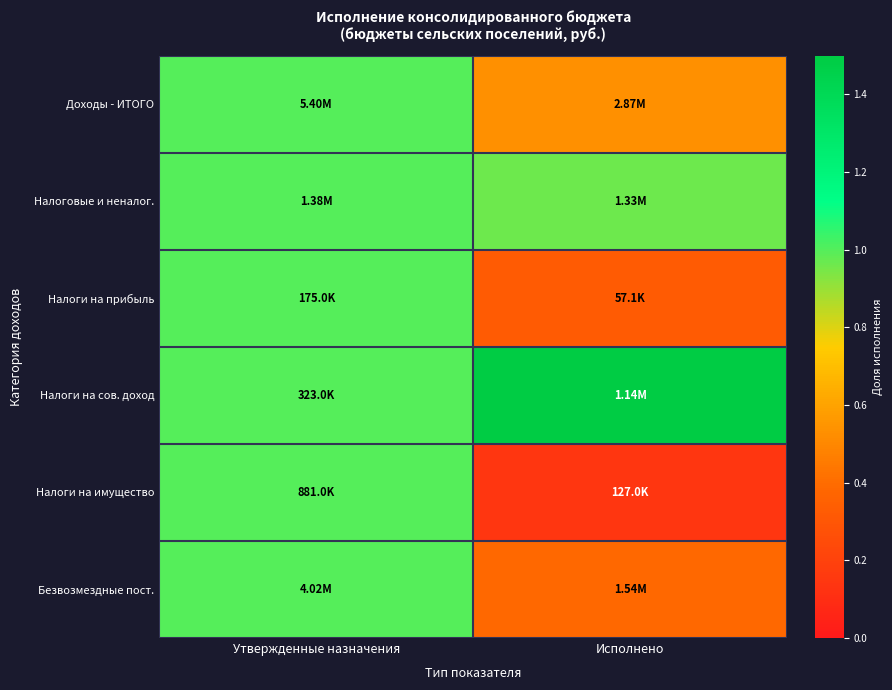

Reading left to right, transcribe all the data shown in this chart.

Доходы - ИТОГО: Утвержденные назначения=1.0	Исполнено=0.5
Налоговые и неналог.: Утвержденные назначения=1.0	Исполнено=1.0
Налоги на прибыль: Утвержденные назначения=1.0	Исполнено=0.3
Налоги на сов. доход: Утвержденные назначения=1.0	Исполнено=3.5
Налоги на имущество: Утвержденные назначения=1.0	Исполнено=0.1
Безвозмездные пост.: Утвержденные назначения=1.0	Исполнено=0.4